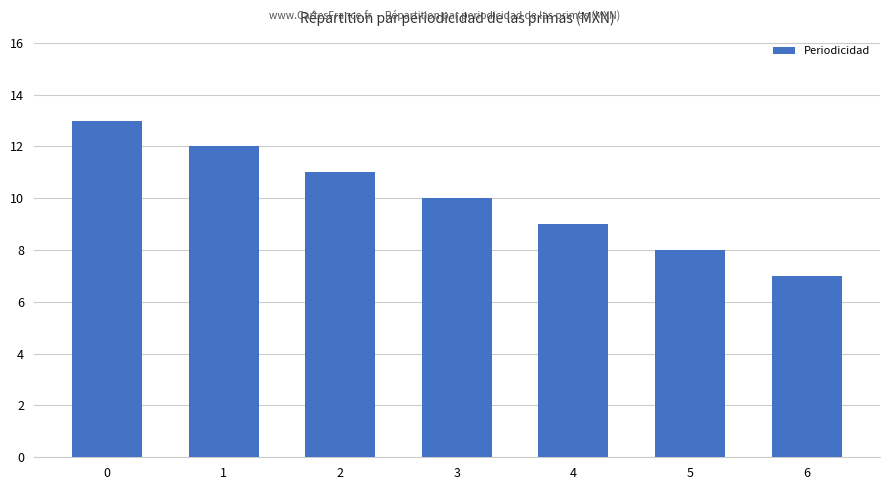

What is the value of the 5th bar from the left?

9